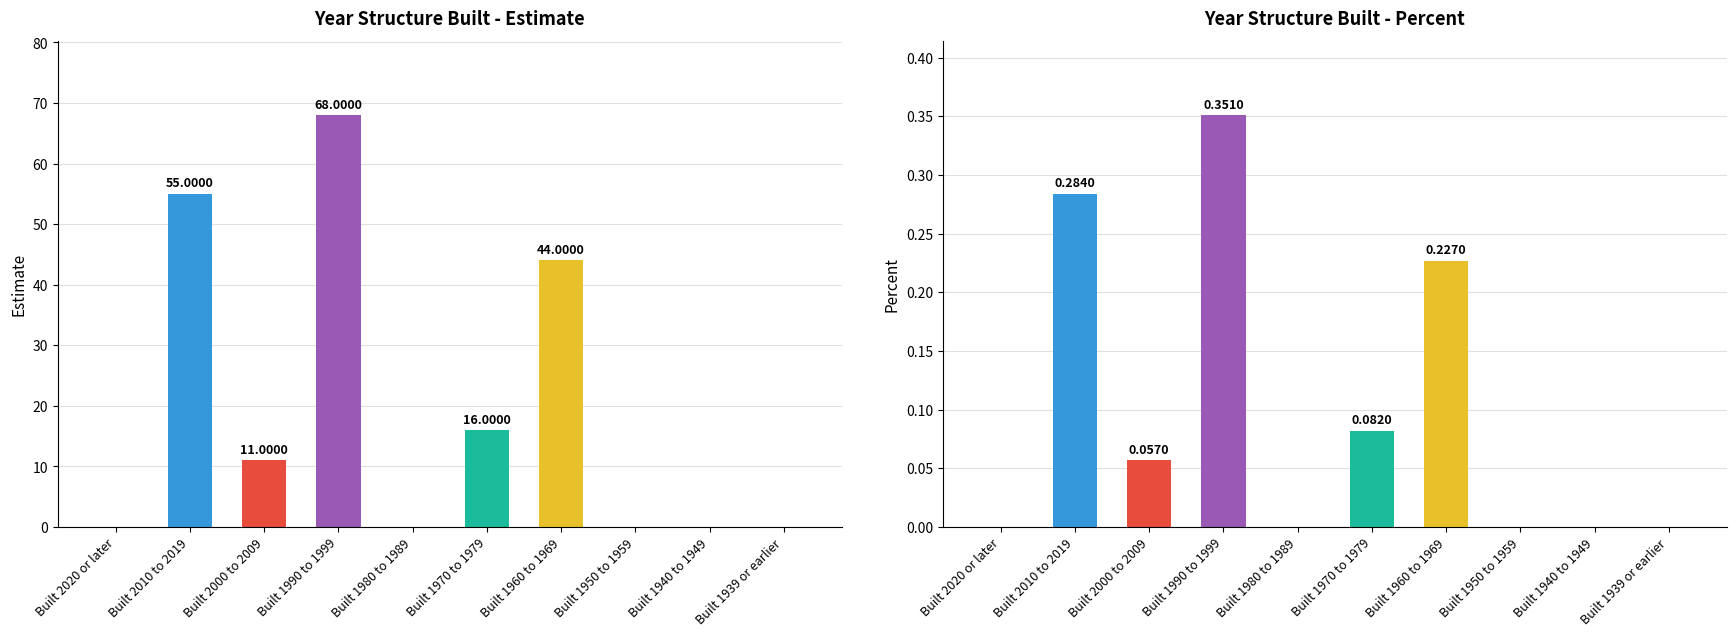

Reading left to right, extract all data points from this chart.

Estimate: 0.0	55.0	11.0	68.0	0.0	16.0	44.0	0.0	0.0	0.0
Percent: 0.0	0.3	0.1	0.4	0.0	0.1	0.2	0.0	0.0	0.0